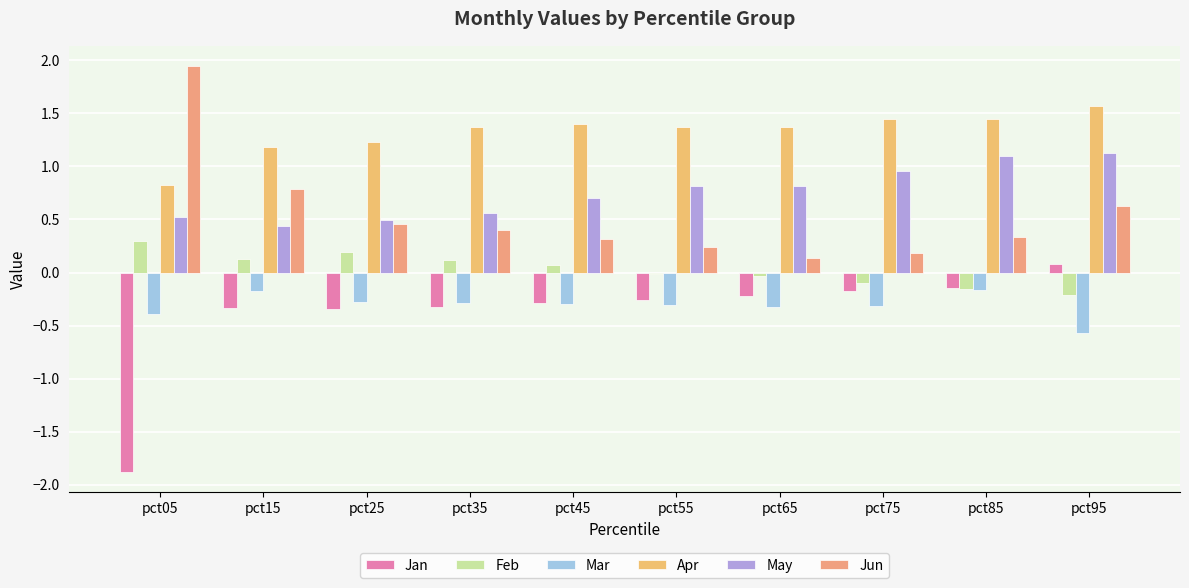

How many bars are there in each group?

6